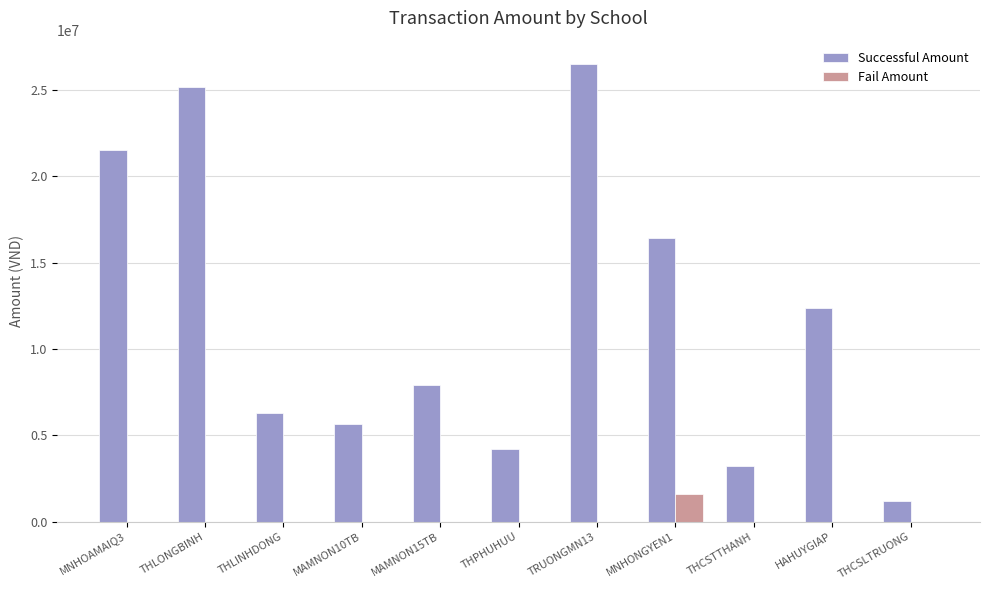

What is the maximum value for Fail Amount?

1615300